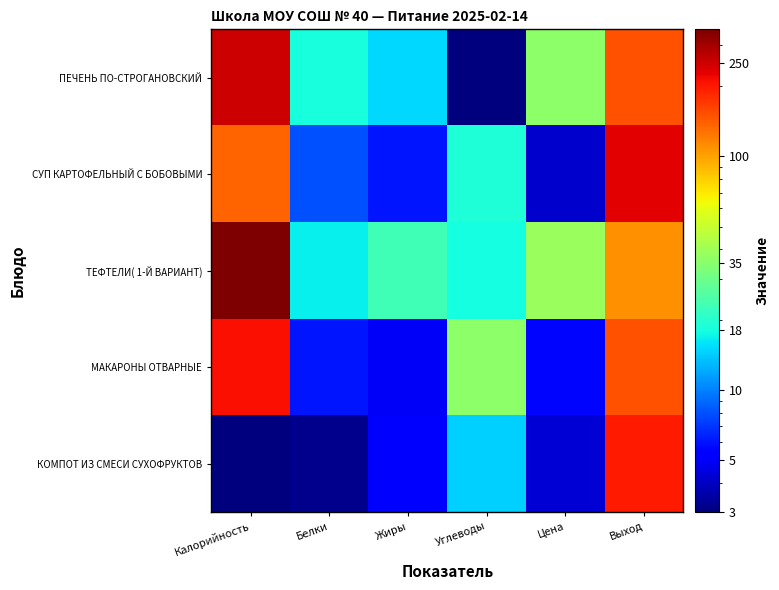

What is the total value across all series at Выход?

840.0